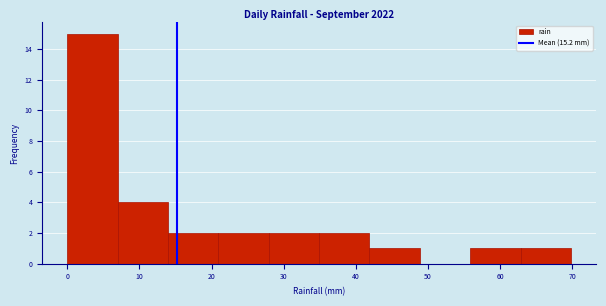

Reading left to right, list every bar in this chart as the range it spans on the x-axis followed by its height. Neither the bar edges nor the heights are printed on the chart, so give them approximately, as read against the axes.

0 to 7: 15
7 to 14: 4
14 to 21: 2
21 to 28: 2
28 to 35: 2
35 to 42: 2
42 to 49: 1
49 to 56: 0
56 to 63: 1
63 to 70: 1